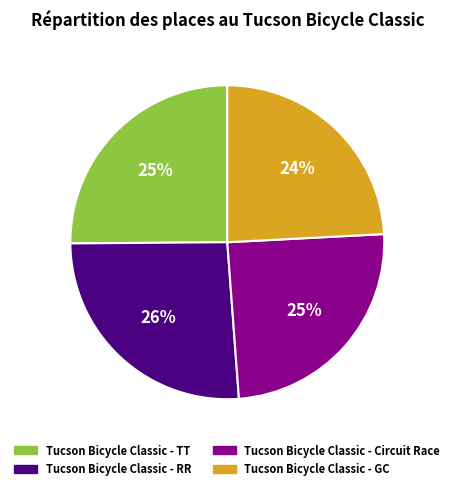

The Tucson Bicycle Classic - Circuit Race slice represents 32% of the pie. True or false?

False